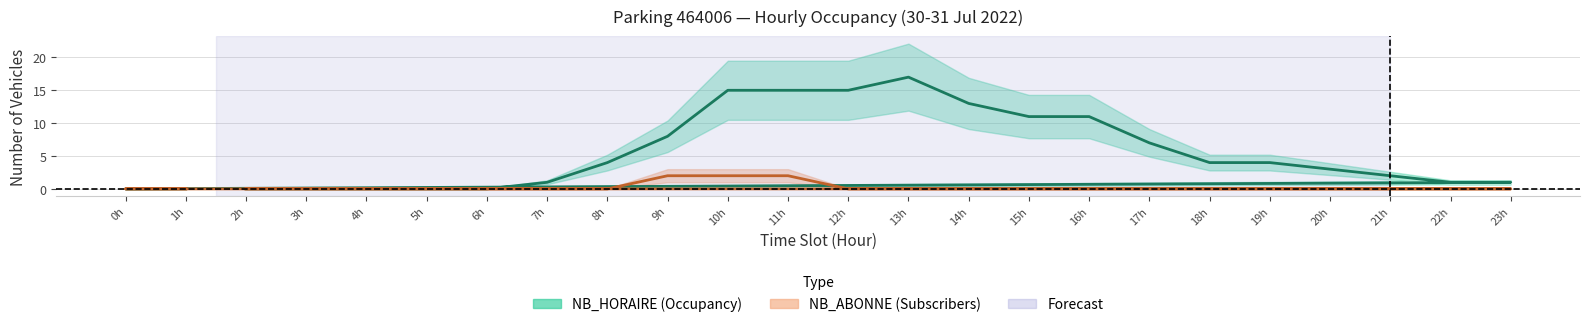

True or false: NB_HORAIRE (Occupancy) has more than 1 interior local peaks.

False